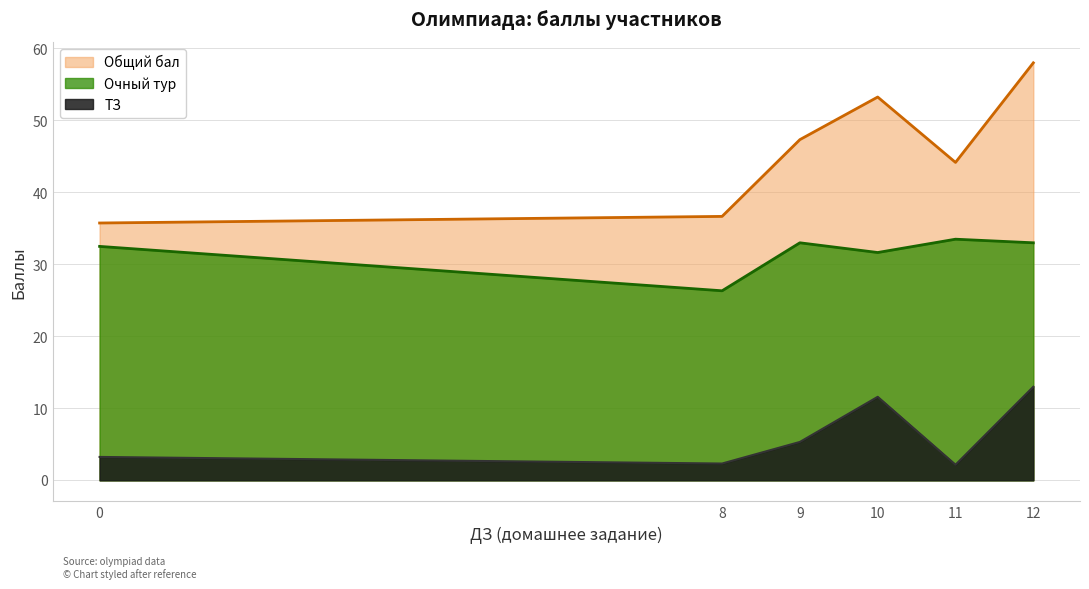

List the series in order of their peak value, highest first.

Общий бал, Очный тур, ТЗ